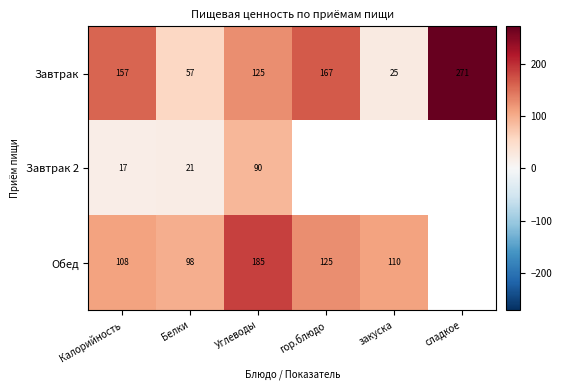

Is the value of Обед at Углеводы greater than the value of Завтрак at Углеводы?

Yes